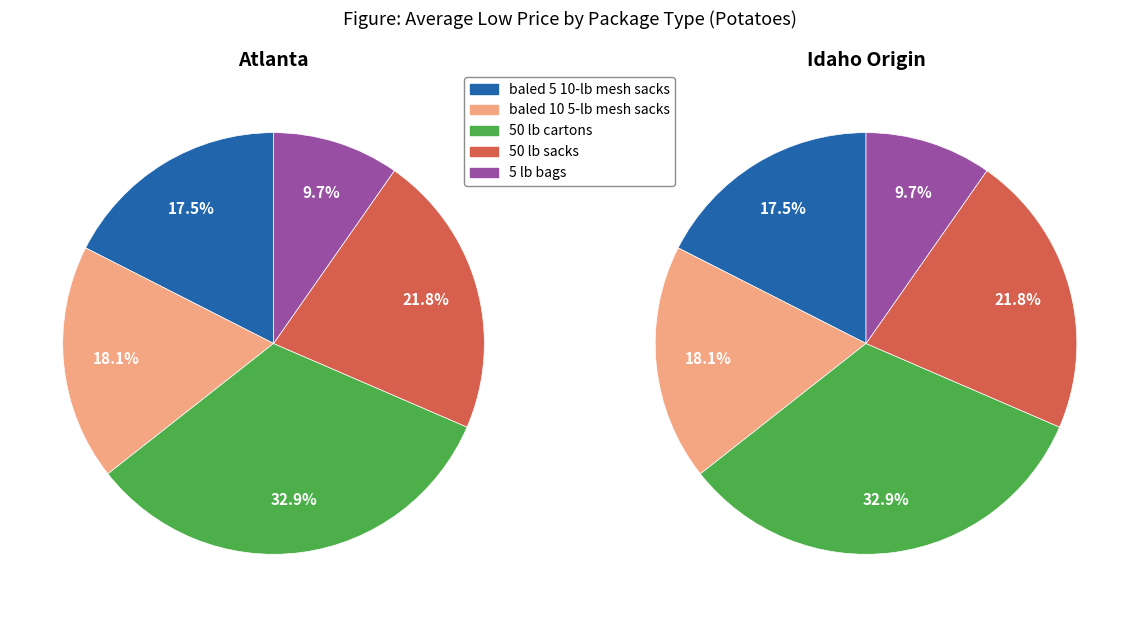

True or false: 50 lb sacks accounts for 22% of the total.

True